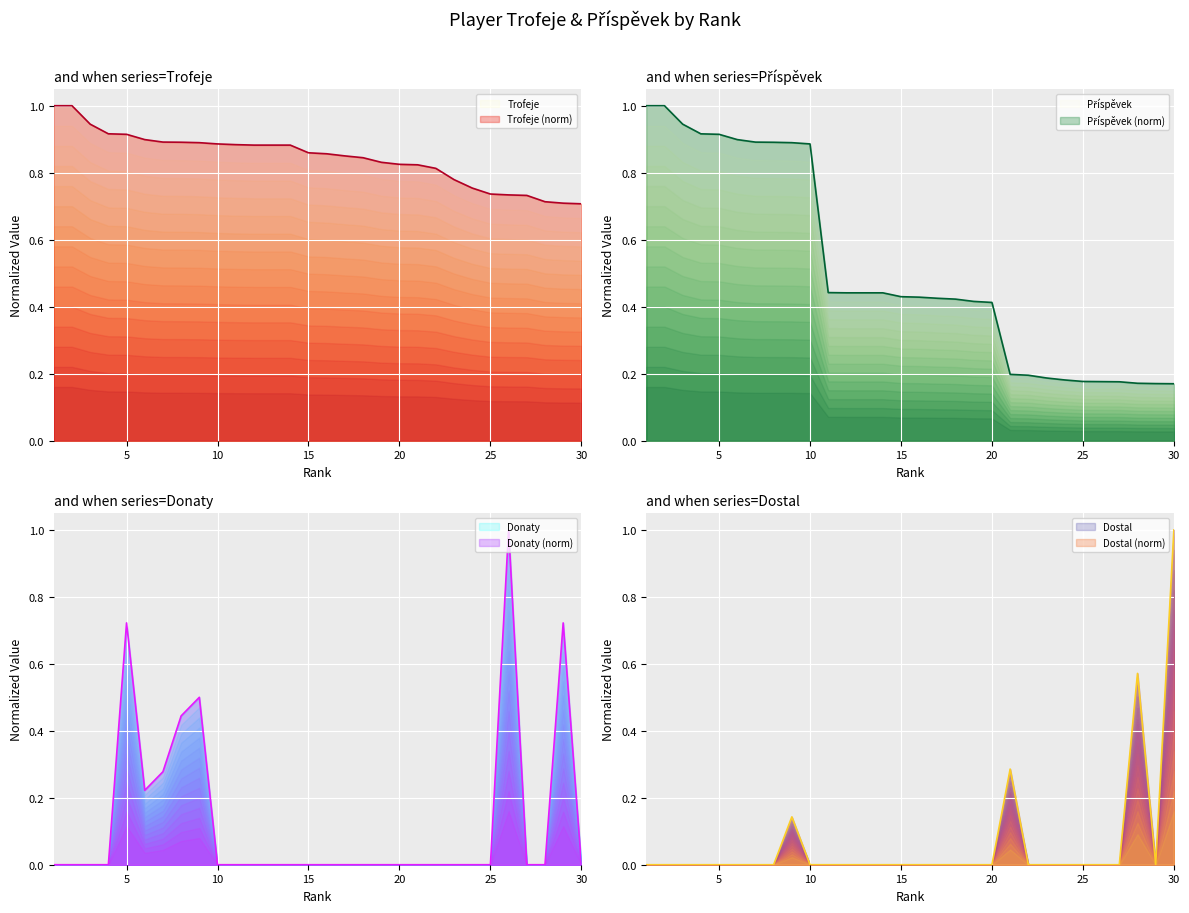

What is the difference between the maximum and minimum values in the Donaty series?

1.0